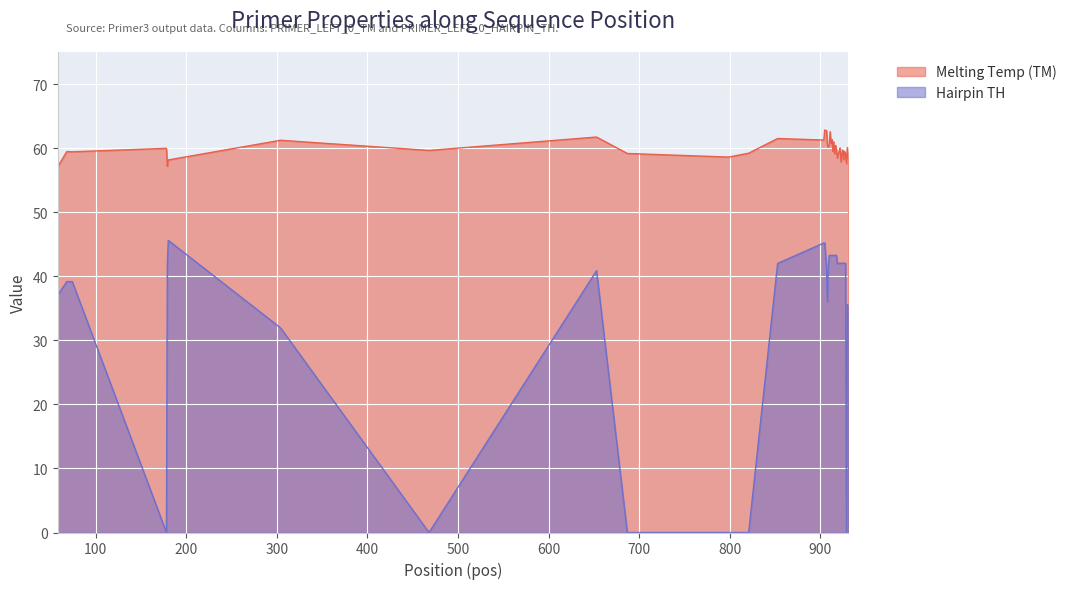

Where does the Hairpin TH series first go above 42?

180